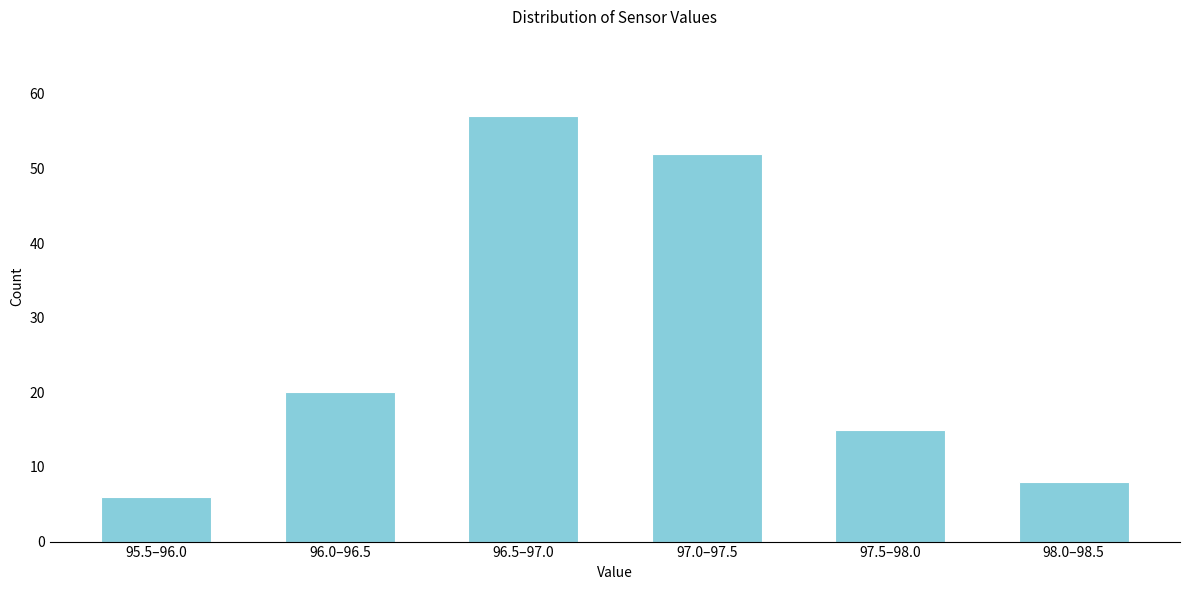

Reading left to right, what are all the values shown in this chart?

95.5–96.0=6	96.0–96.5=20	96.5–97.0=57	97.0–97.5=52	97.5–98.0=15	98.0–98.5=8